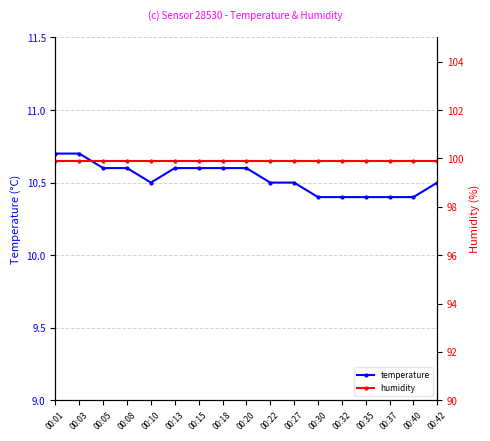

Between 00:37 and 00:40, which series saw the biggest shift?

temperature